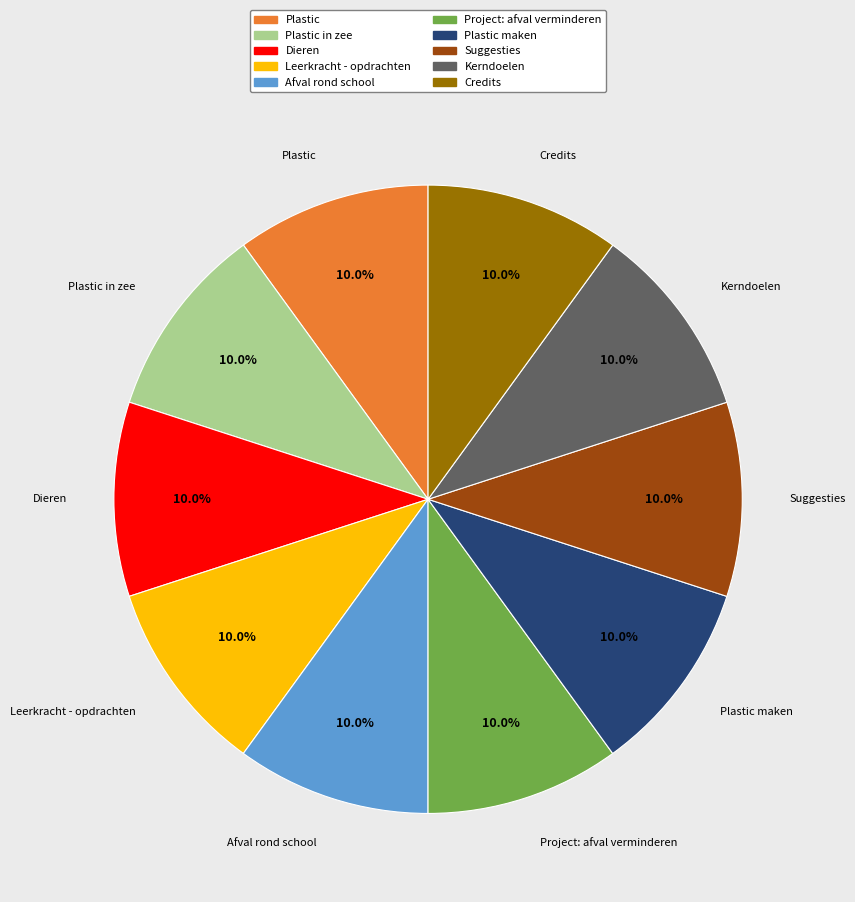

How much of the chart is everything except Afval rond school?

90.0%